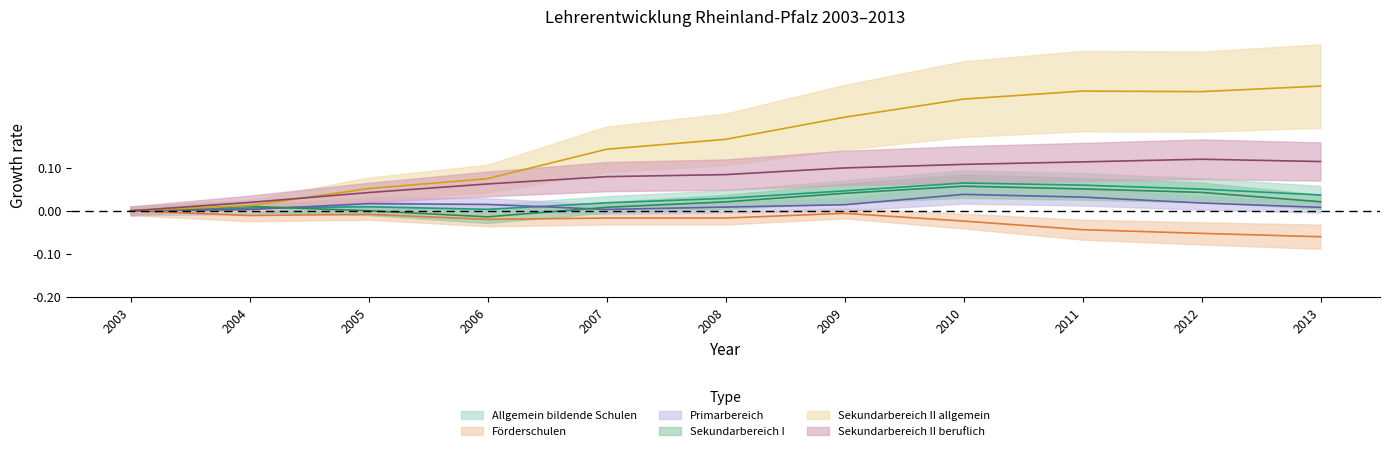

At which category does Allgemein bildende Schulen reach its first local valley?

2006